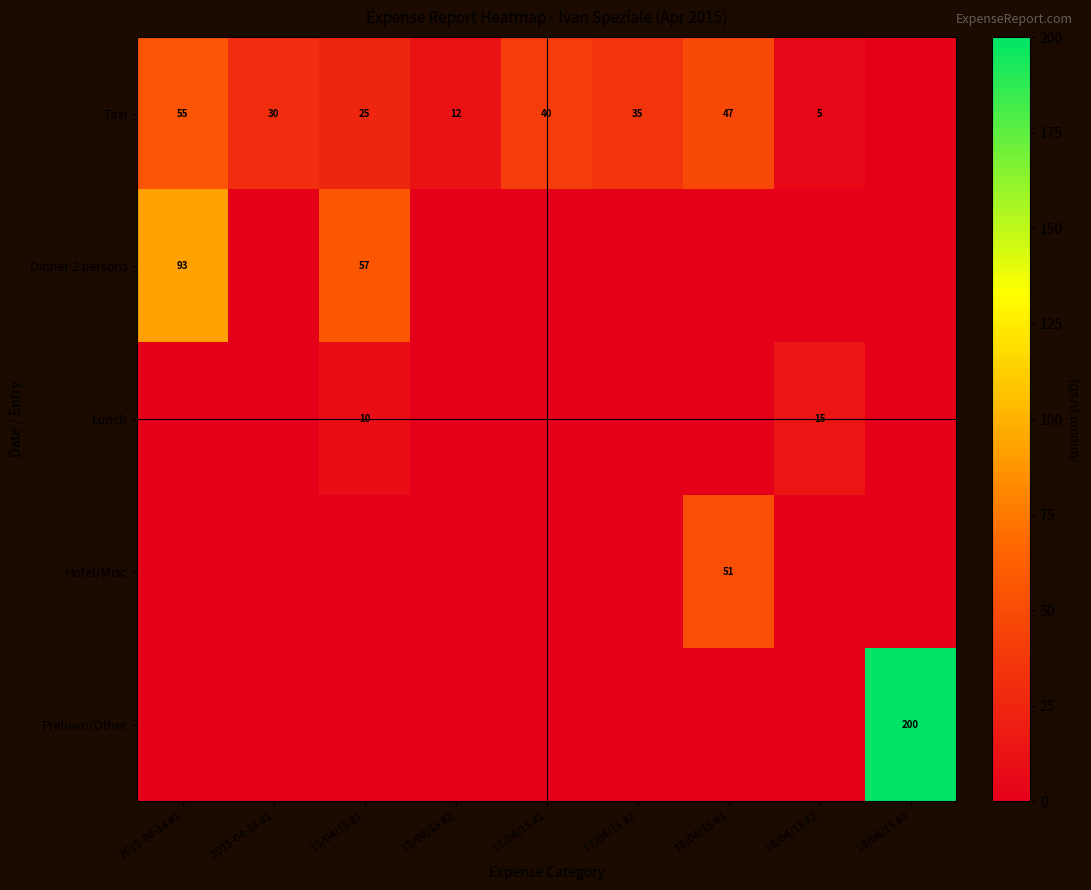

At which category is the sum across all series the highest?

18/04/15 #3